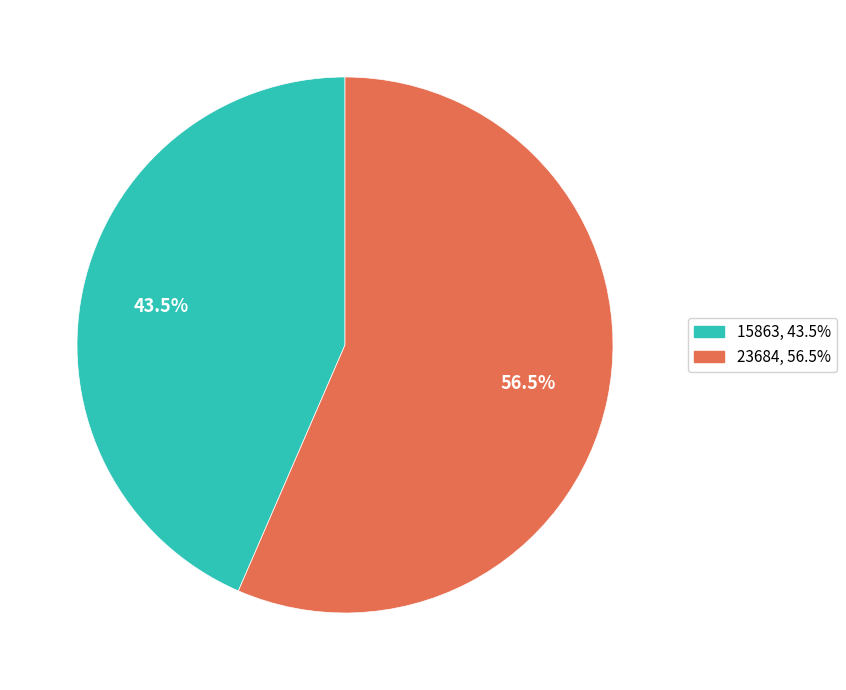

Is there any slice that represents more than half of the pie?

Yes